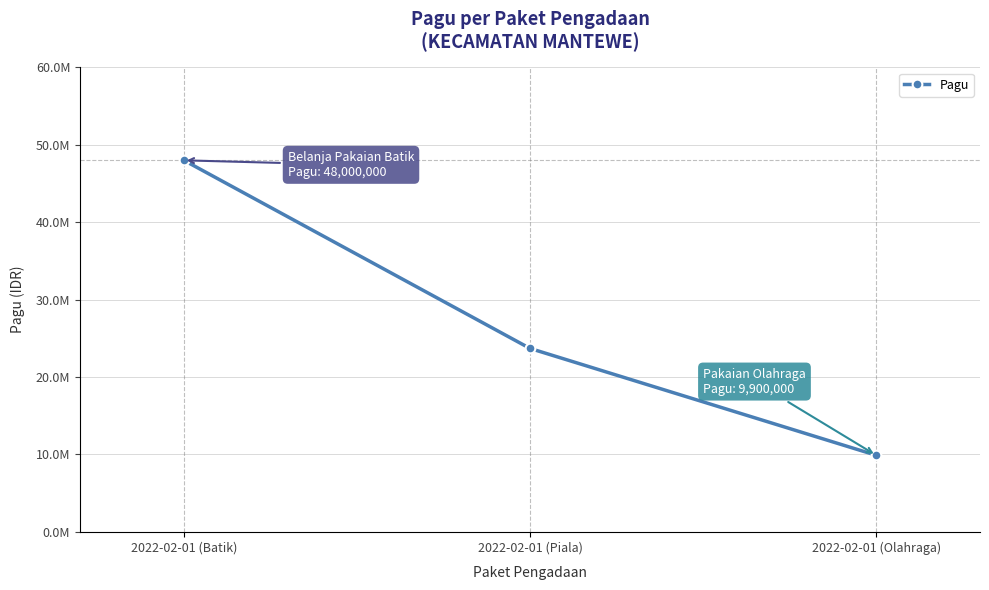

What is the label of the 3rd point from the left?

2022-02-01 (Olahraga)